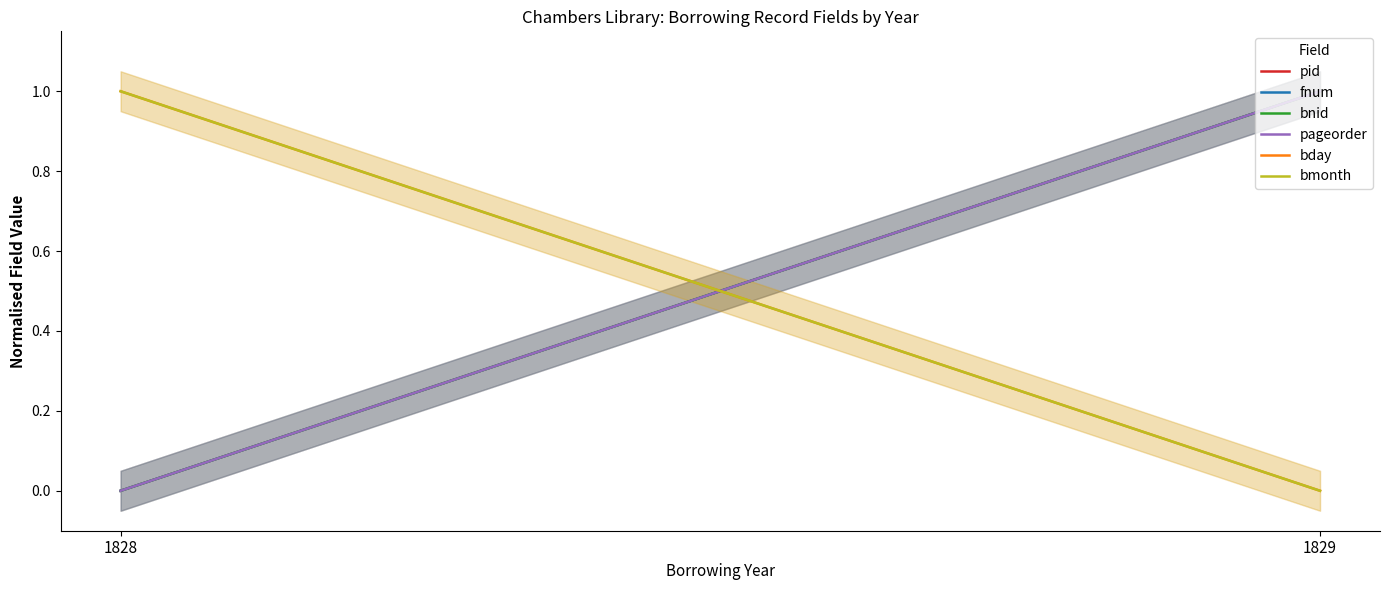

What are all the series names shown in the legend?

pid, fnum, bnid, pageorder, bday, bmonth